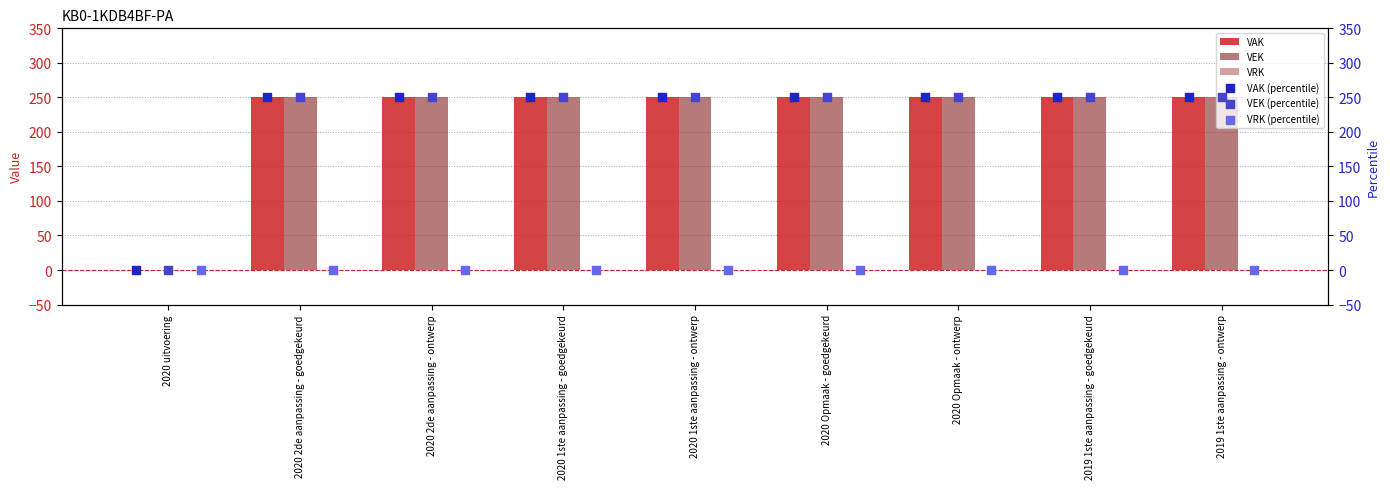

What is the sum of the VAK values at 2020 Opmaak - ontwerp and 2020 Opmaak - goedgekeurd?

500